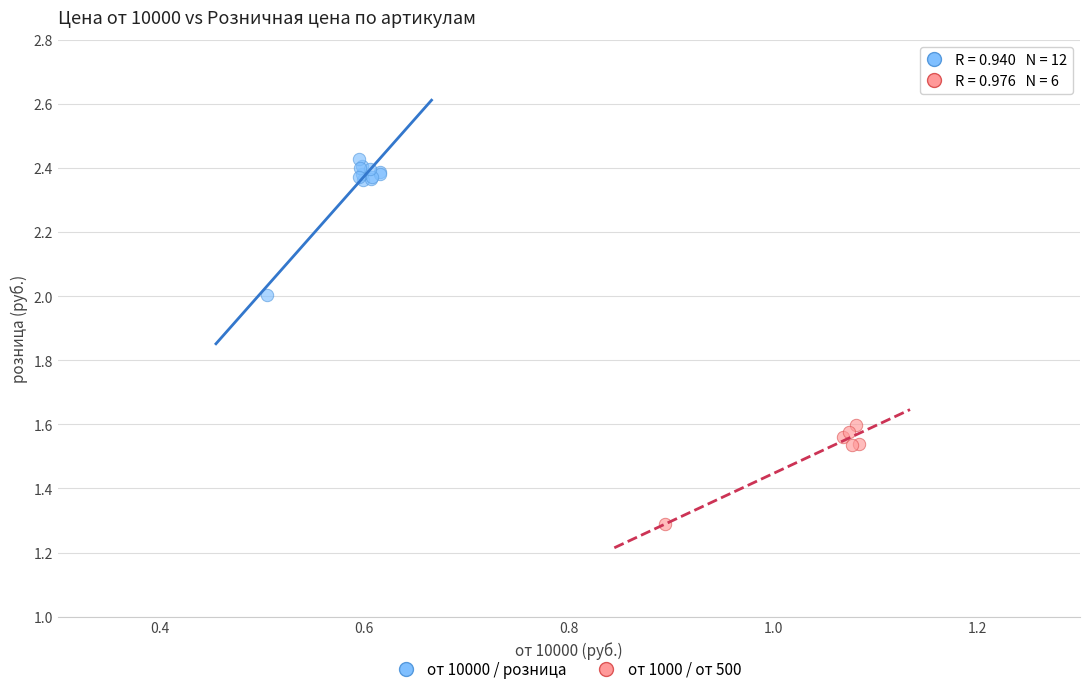

Which series reaches the maximum Y coordinate?

от 10000 / розница